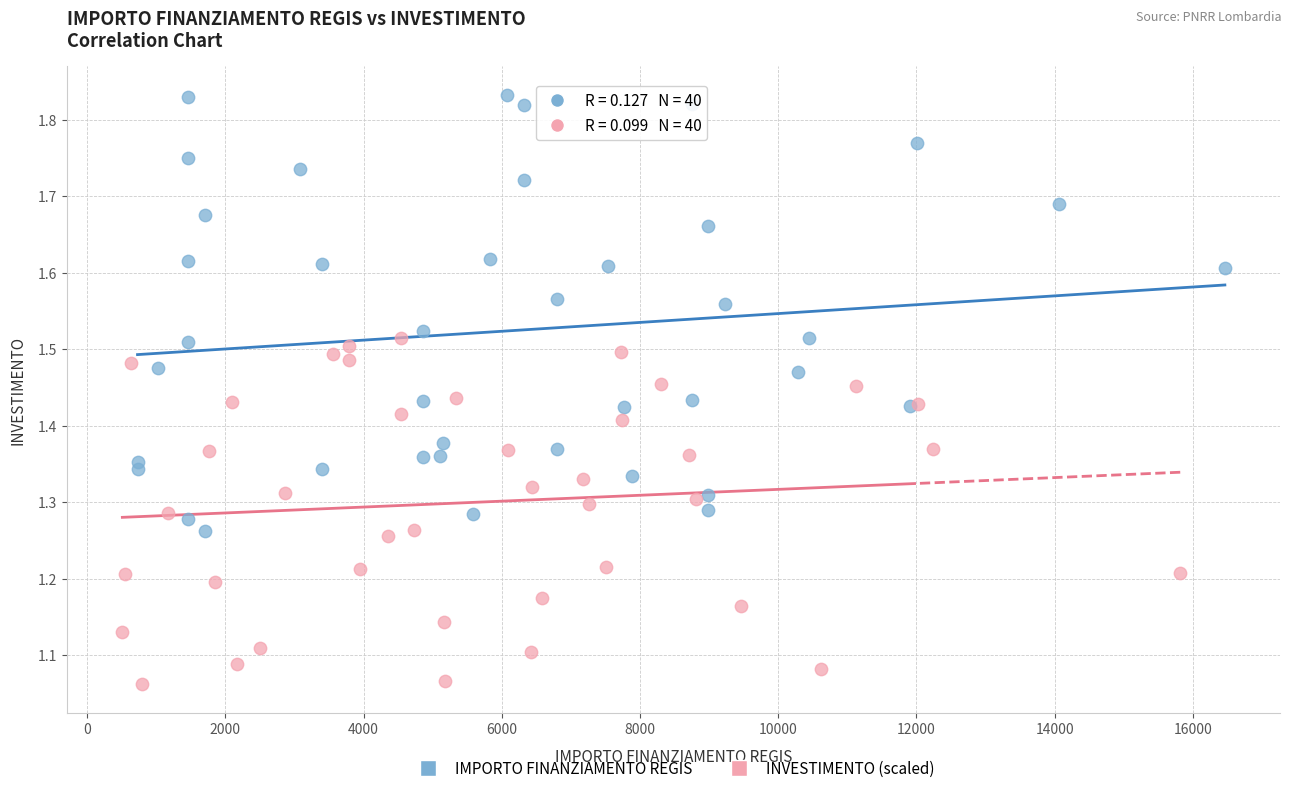

Which series reaches the minimum Y coordinate?

INVESTIMENTO (scaled)